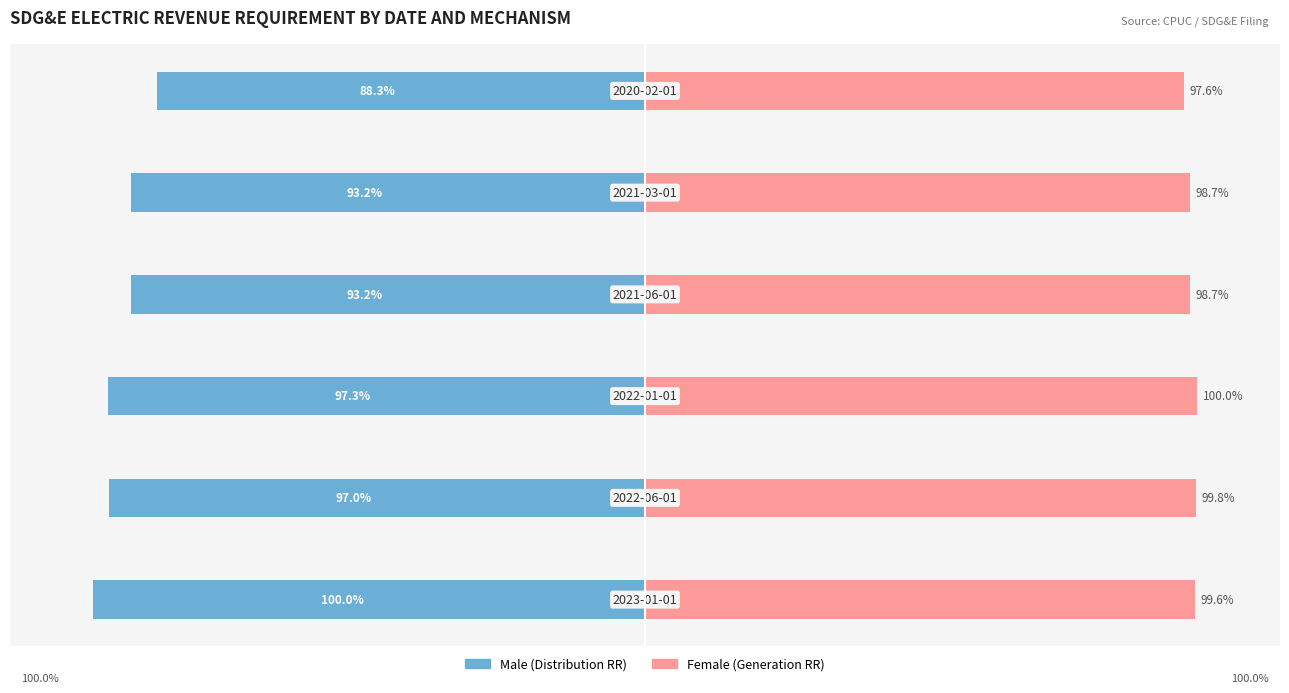

Reading right to left, extract all data points from this chart.

Male: 5=-88.3	4=-93.2	3=-93.2	2=-97.3	1=-97.0	0=-100.0
Female: 5=97.6	4=98.7	3=98.7	2=100.0	1=99.8	0=99.6